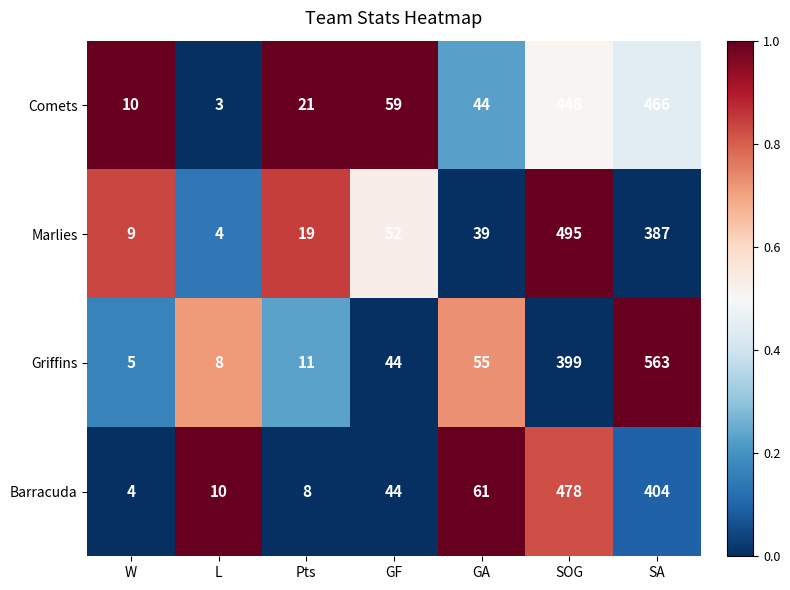

What is the total value across all series at GF?

199